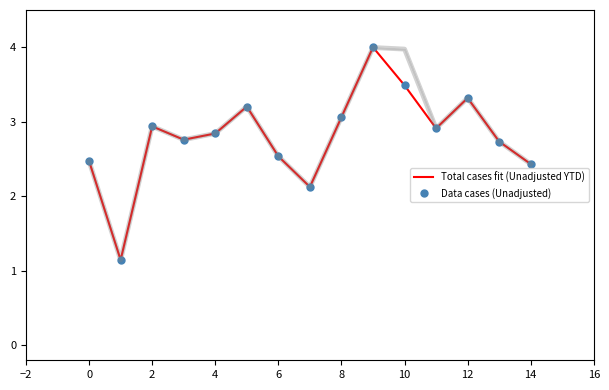

How many distinct data groups are displayed?

3